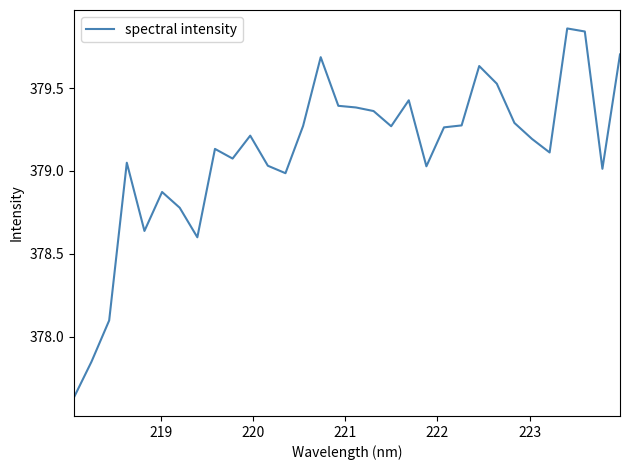

Is this an area chart (filled region under the line)?

No